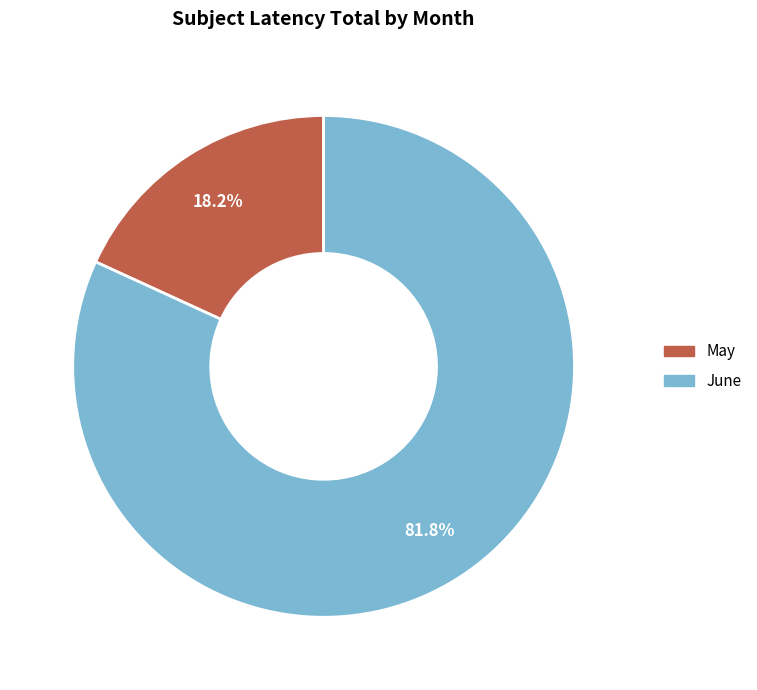

Rank the categories by value from lowest to highest.

May, June